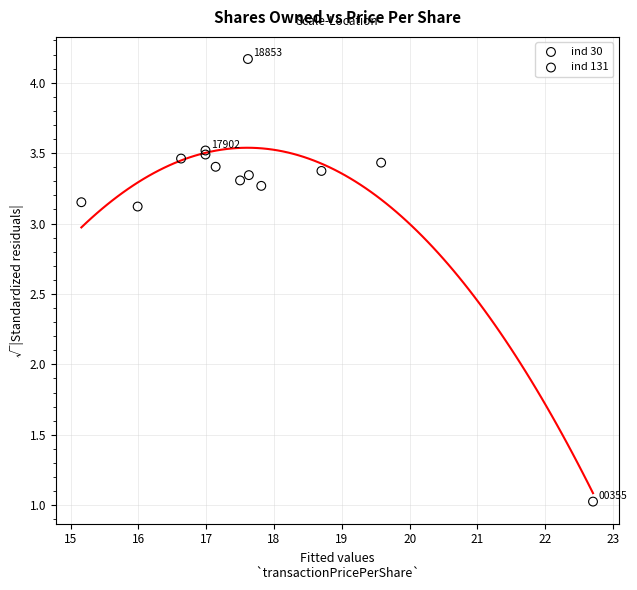

What are all the series names shown in the legend?

ind 30, ind 131